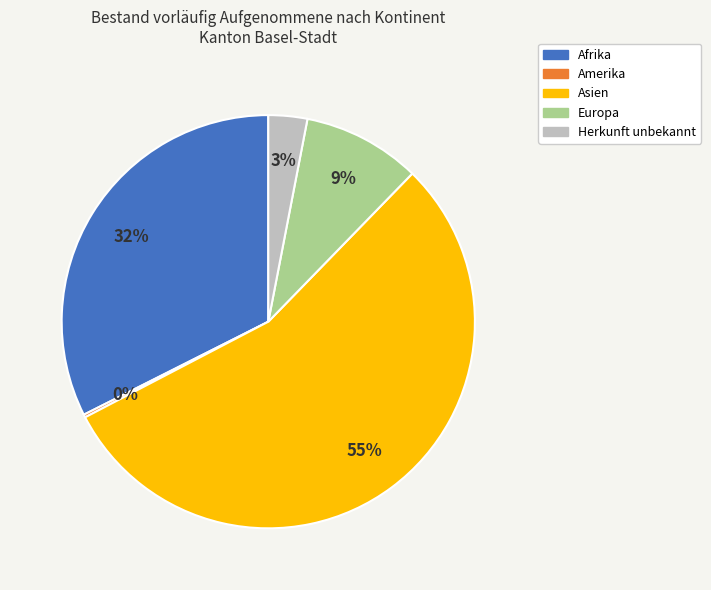

To the nearest percent, what is the average slice percentage?

20%